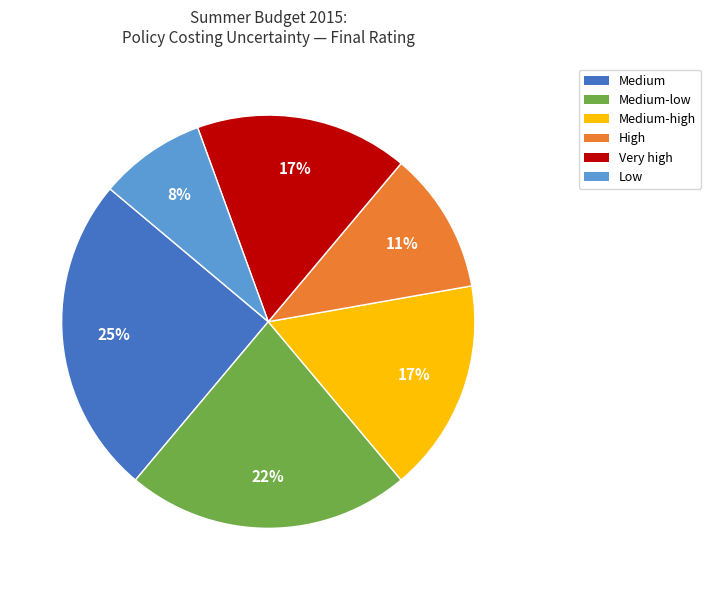

To the nearest percent, what is the difference between the largest and smallest slice percentages?

17%